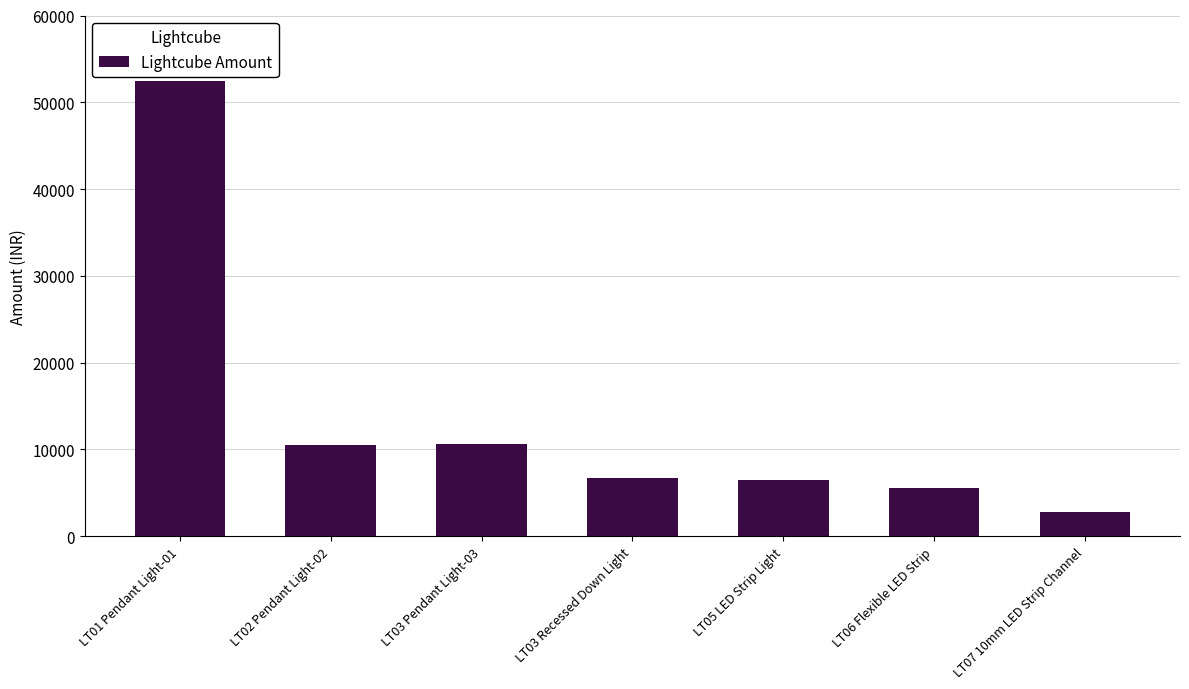

What is the average value?

13579